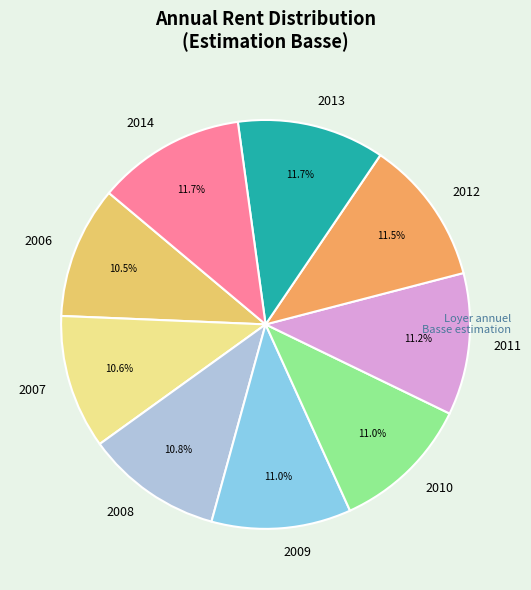

Approximately how many times larger is the value at 2012 compared to 2014?

1.0